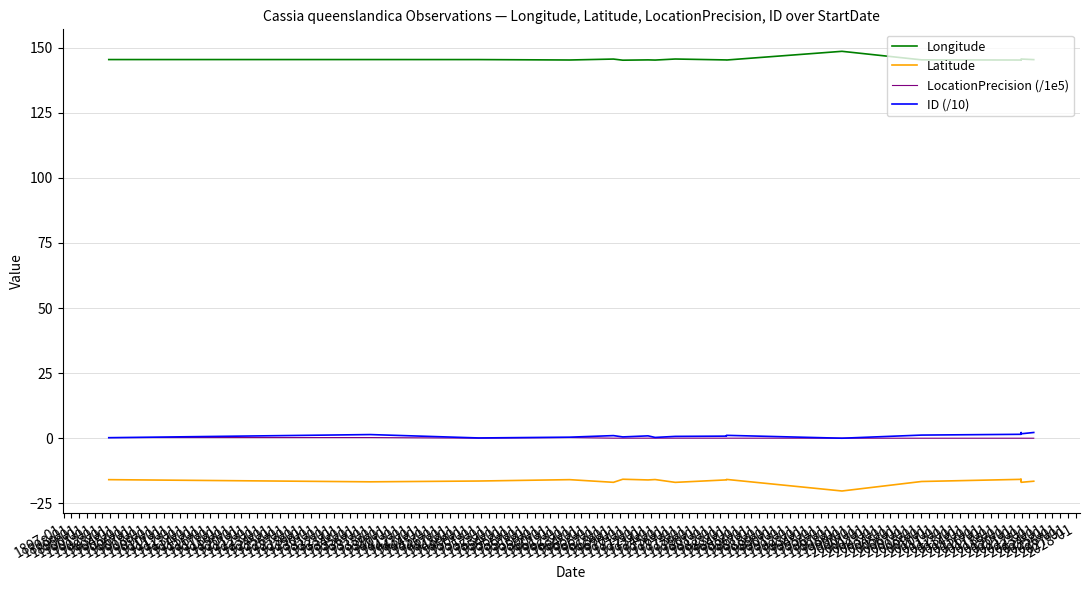

What is the value of the Longitude point at the 13th from the left?

145.3